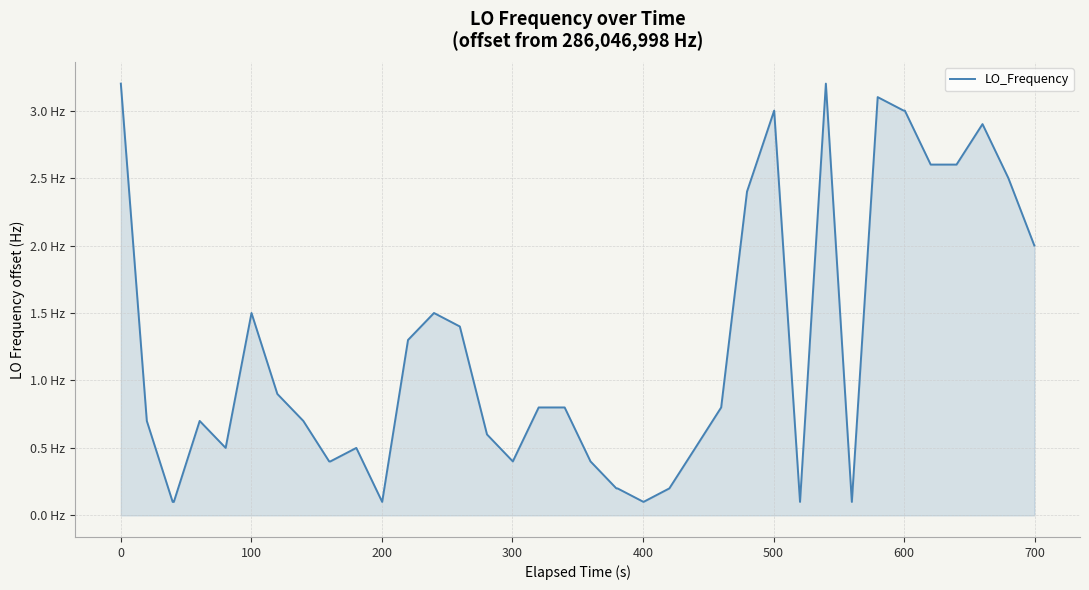

Does the chart display data point markers on the line(s)?

No